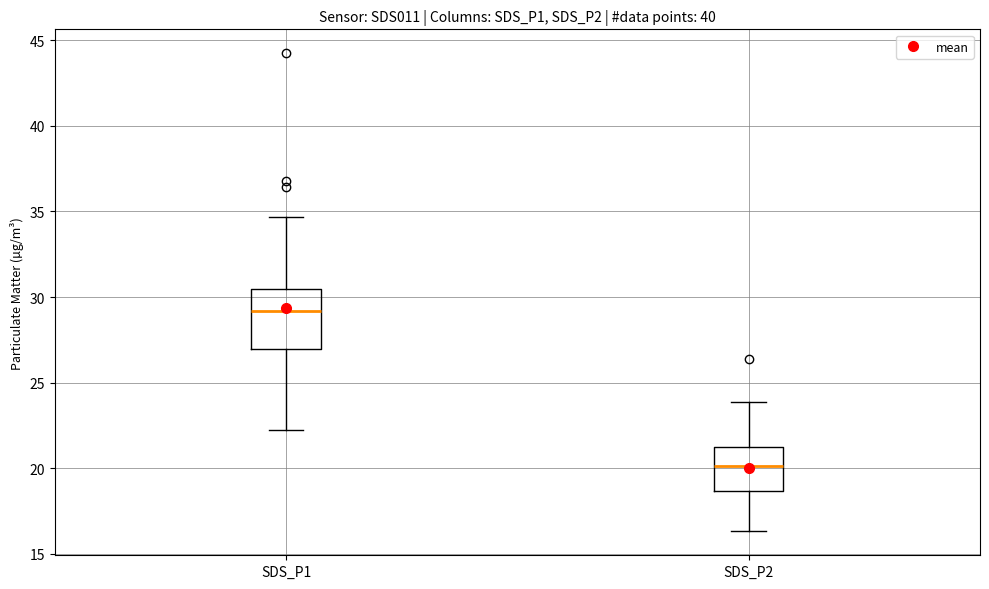

Reading left to right, transcribe this box plot: for each box, give where its median line is, the range the box spans, and where its two whiskers end, as read against the y-axis. The values are not printed on the chart, so give them approximately, as read against the axis.

SDS_P1: median 29.0, box 27.0 to 30.5, whiskers 22.0 to 34.5
SDS_P2: median 20.0, box 18.5 to 21.0, whiskers 16.5 to 24.0